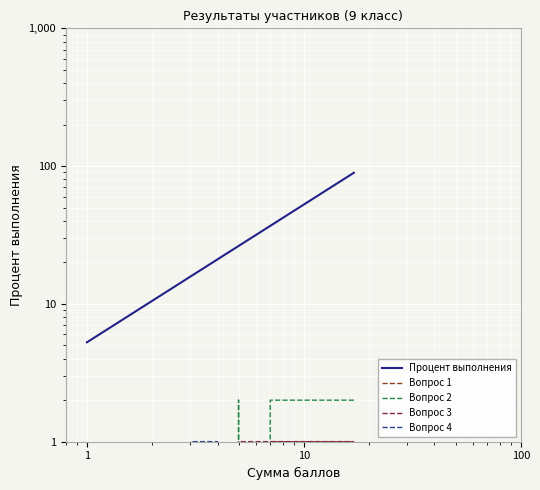

Which series has the largest range (max minus min)?

Процент выполнения